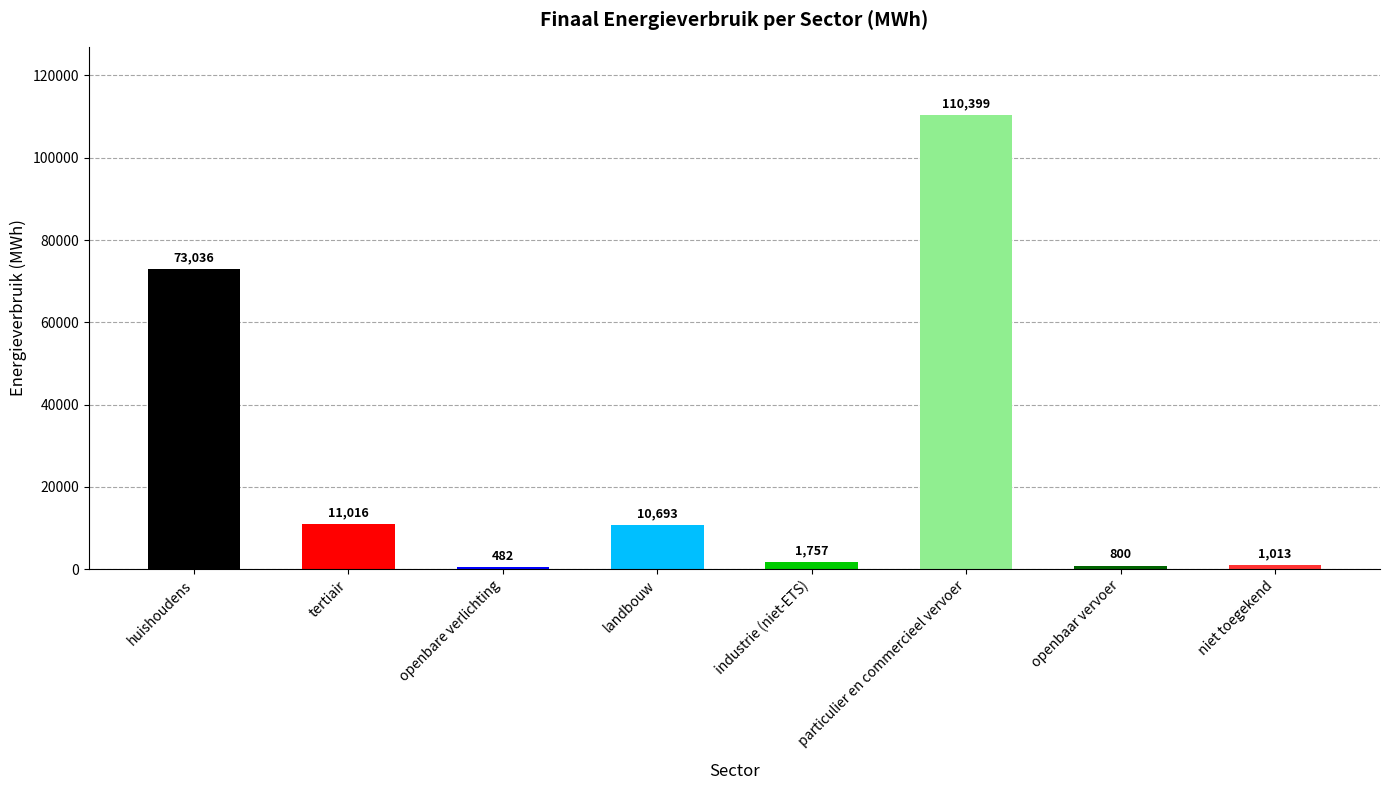

What is the label of the 6th bar from the right?

openbare verlichting